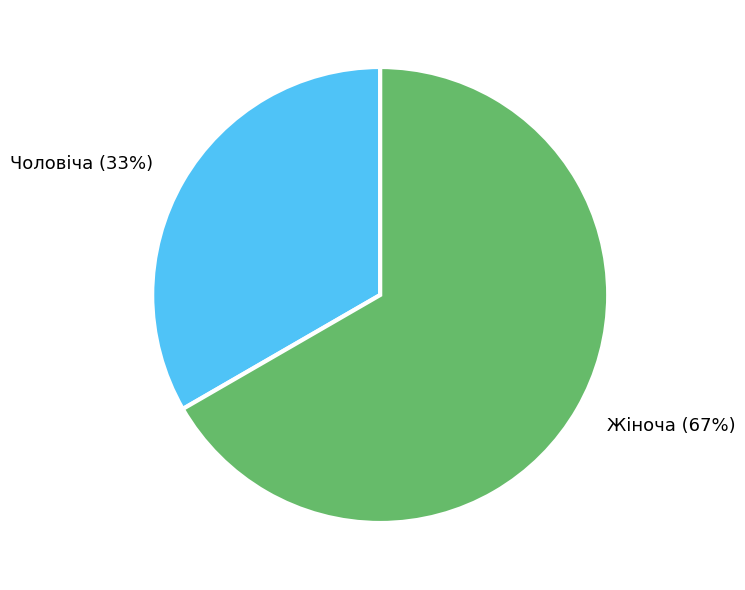

Is Жіноча the majority of the pie?

Yes